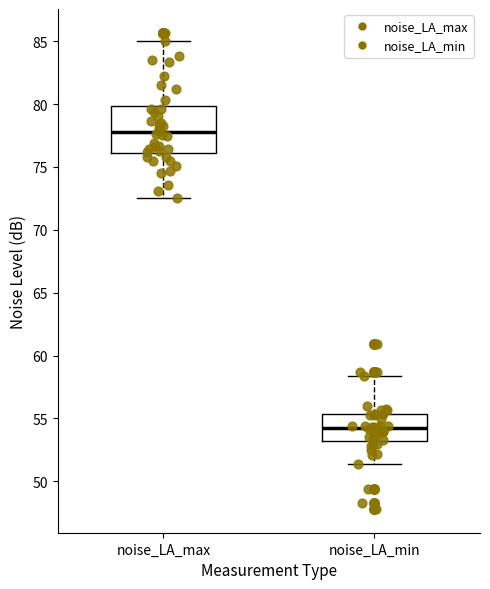

Comparing the boxes themselves (not the whiskers), which one is the tallest?

noise_LA_max